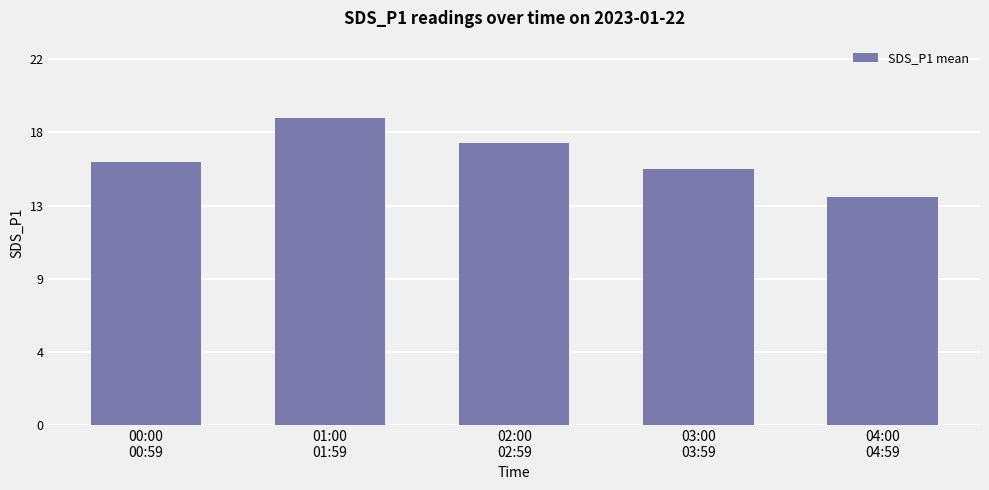

What is the change in value from 00:00
00:59 to 02:00
02:59?

+1.1